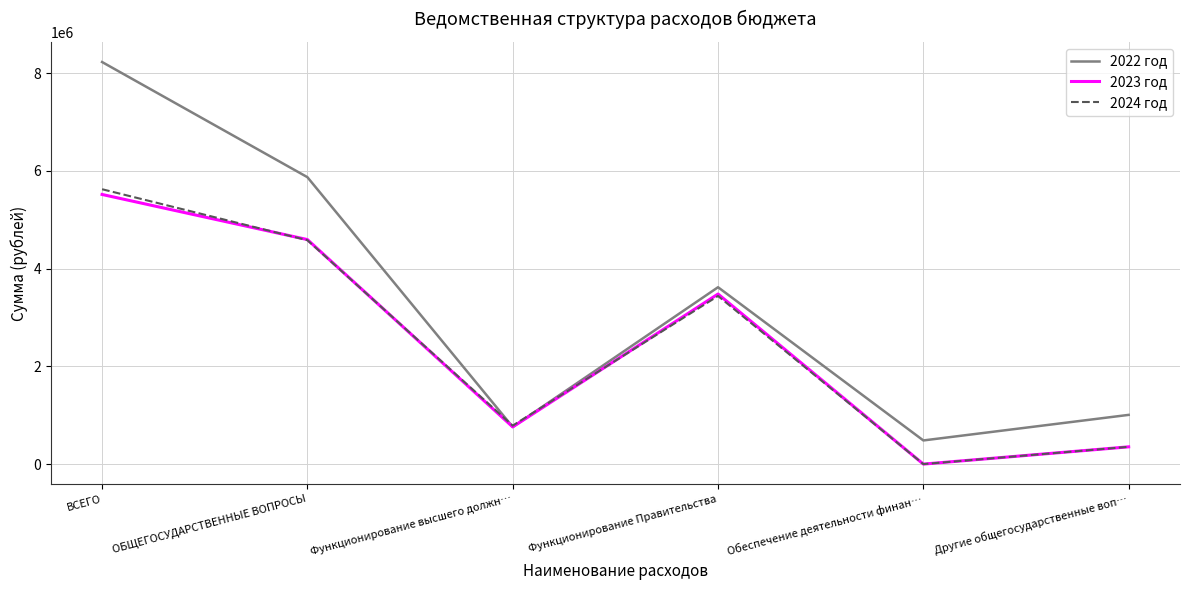

Reading left to right, extract all data points from this chart.

2022 год: 8229787.2	5872793.2	761019.0	3620112.2	484162.0	1007500.0
2023 год: 5518868.0	4595471.0	761019.0	3480952.0	0.0	353500.0
2024 год: 5626235.0	4582225.0	787710.0	3441015.0	0.0	353500.0